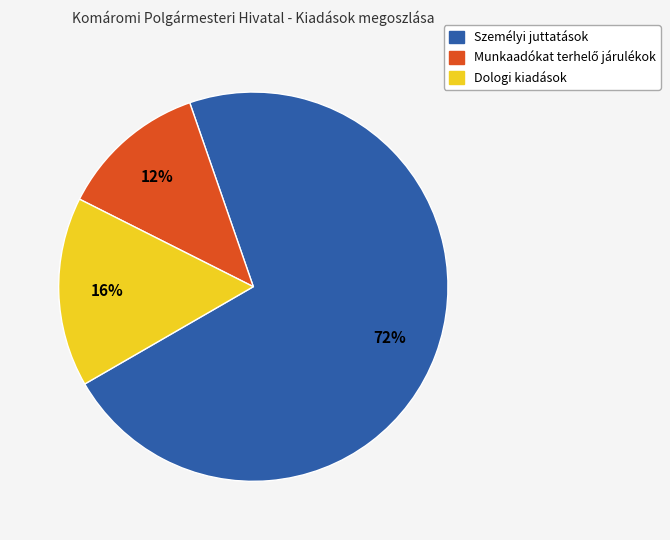

What is the ratio of the value at Dologi kiadások to the value at Személyi juttatások?

0.2